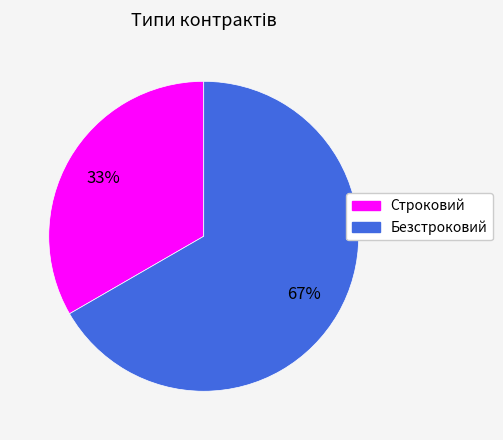

What percentage is the Безстроковий slice, to the nearest percent?

67%